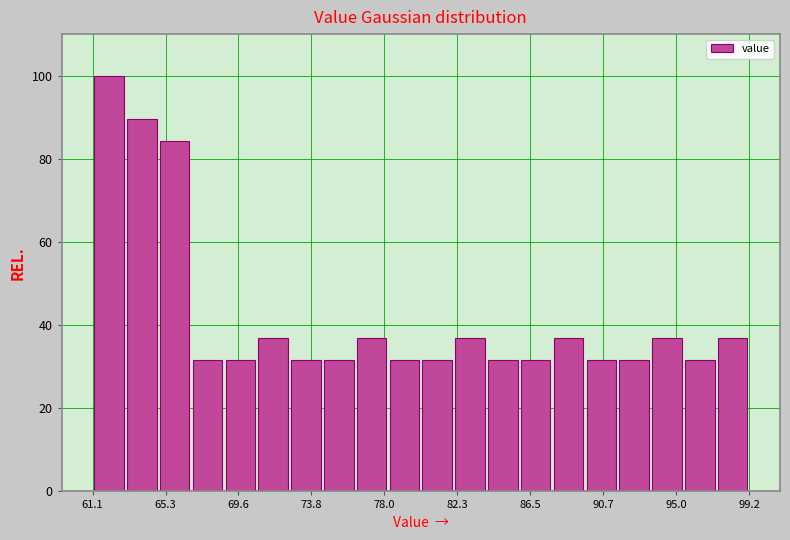

Around what value on the x-axis is the tallest bar? Give the approximate position of its centre, as read against the axis.

62.0